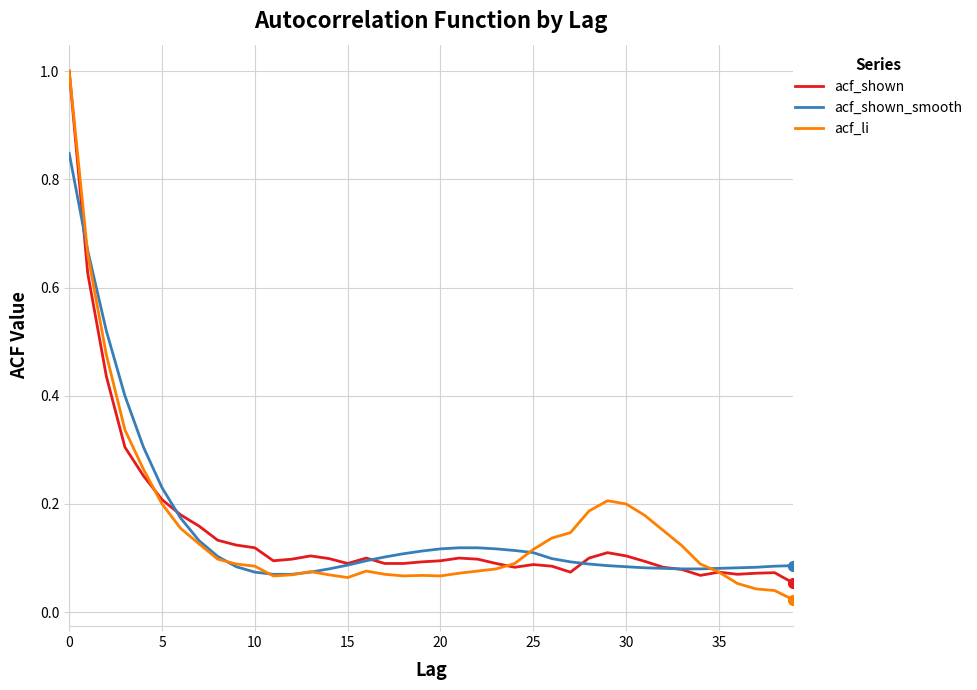

Which series has the widest spread of values?

acf_li